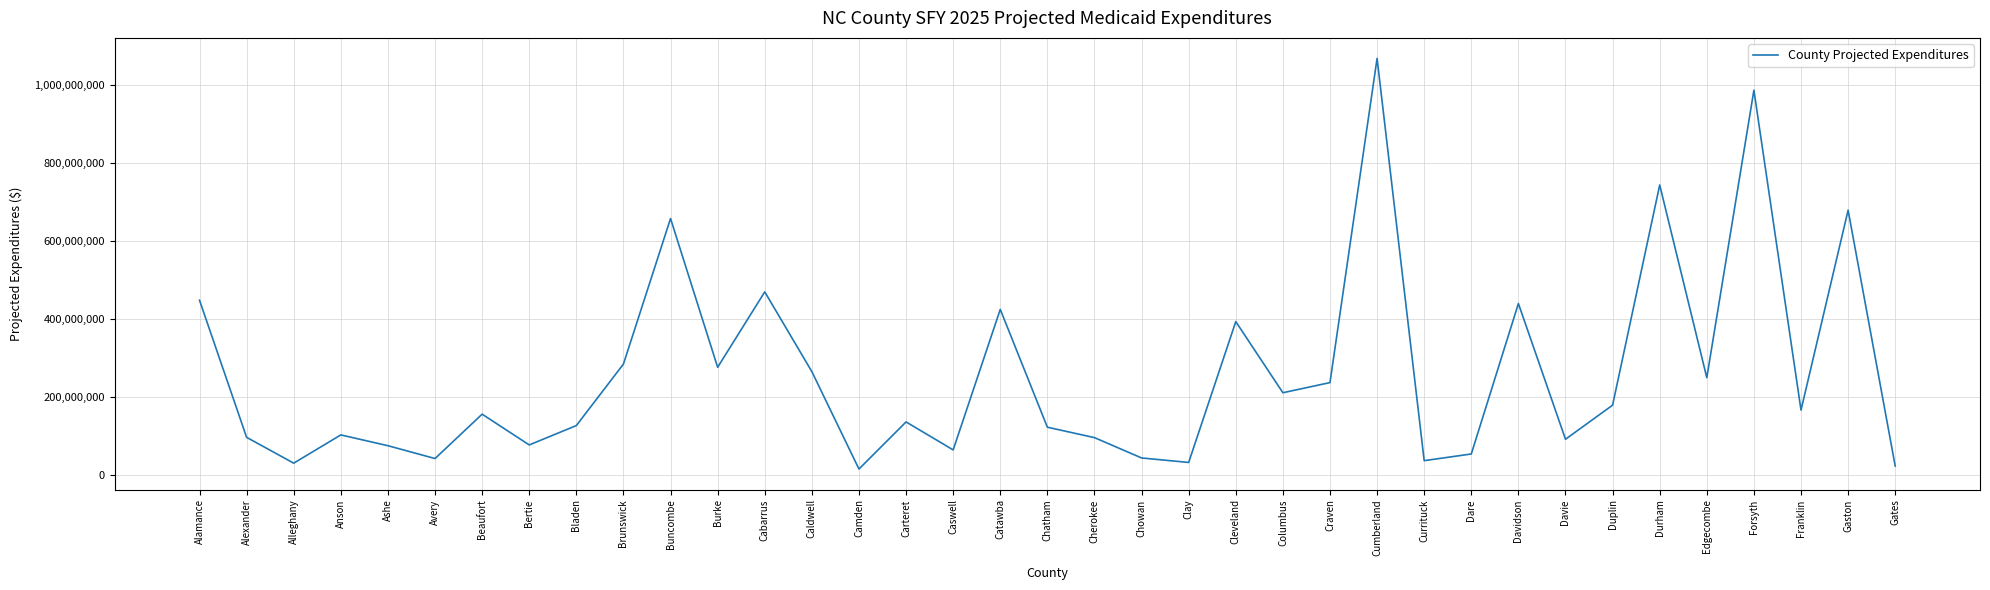

What is the sum of the values at Alleghany and Franklin?

197439251.0